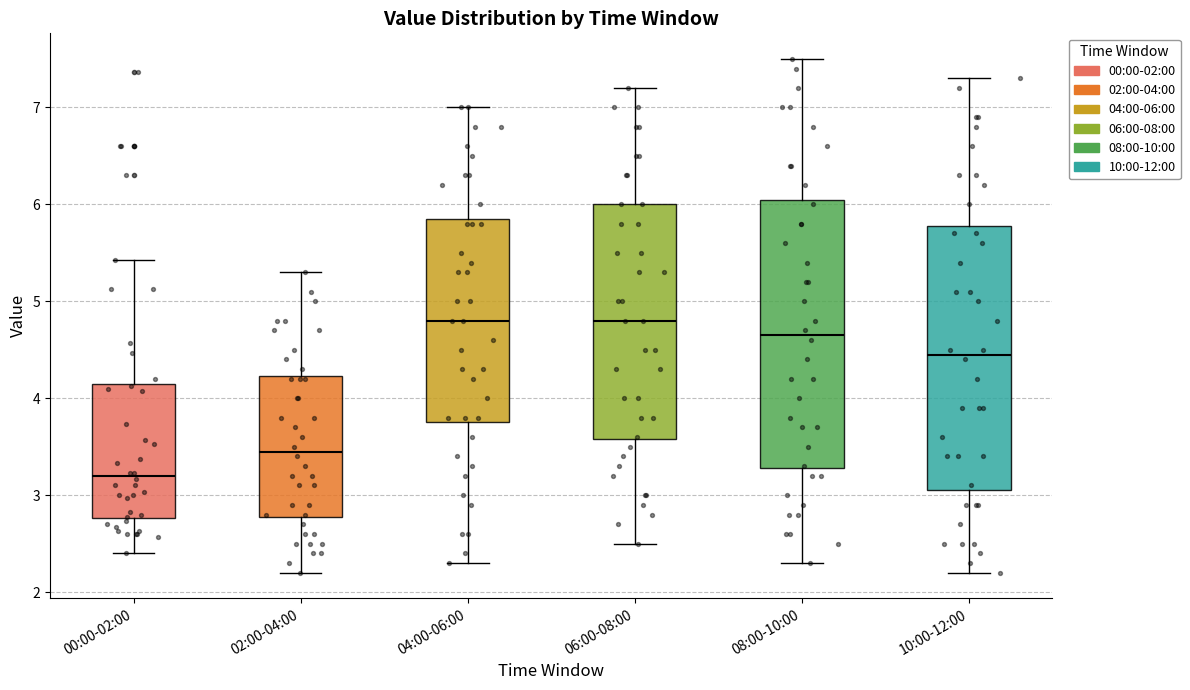

Reading left to right, transcribe this box plot: for each box, give where its median line is, the range the box spans, and where its two whiskers end, as read against the y-axis. The values are not printed on the chart, so give them approximately, as read against the axis.

00:00-02:00: median 3.2, box 2.8 to 4.1, whiskers 2.4 to 5.4
02:00-04:00: median 3.5, box 2.8 to 4.2, whiskers 2.2 to 5.3
04:00-06:00: median 4.8, box 3.8 to 5.9, whiskers 2.3 to 7.0
06:00-08:00: median 4.8, box 3.6 to 6.0, whiskers 2.5 to 7.2
08:00-10:00: median 4.7, box 3.3 to 6.1, whiskers 2.3 to 7.5
10:00-12:00: median 4.5, box 3.1 to 5.8, whiskers 2.2 to 7.3